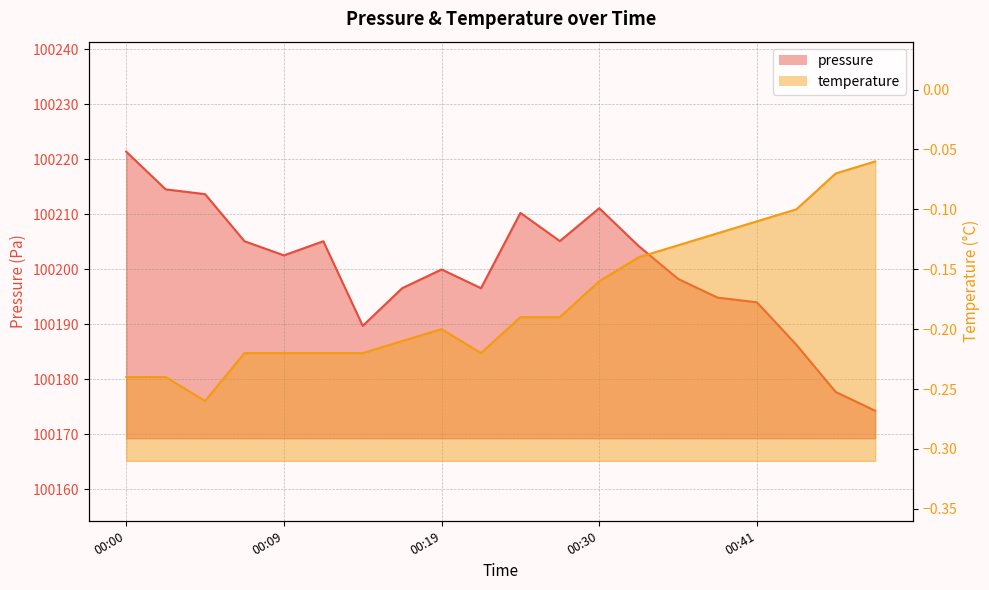

List the labels in order of pressure value, largest first.

00:00, 00:02, 00:05, 00:30, 00:25, 00:28, 00:07, 00:12, 00:33, 00:09, 00:19, 00:36, 00:17, 00:22, 00:38, 00:41, 00:14, 00:44, 00:46, 00:49